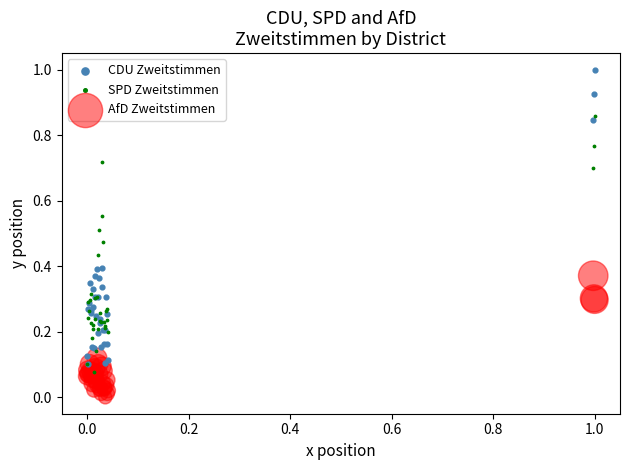

What are all the series names shown in the legend?

CDU Zweitstimmen, SPD Zweitstimmen, AfD Zweitstimmen